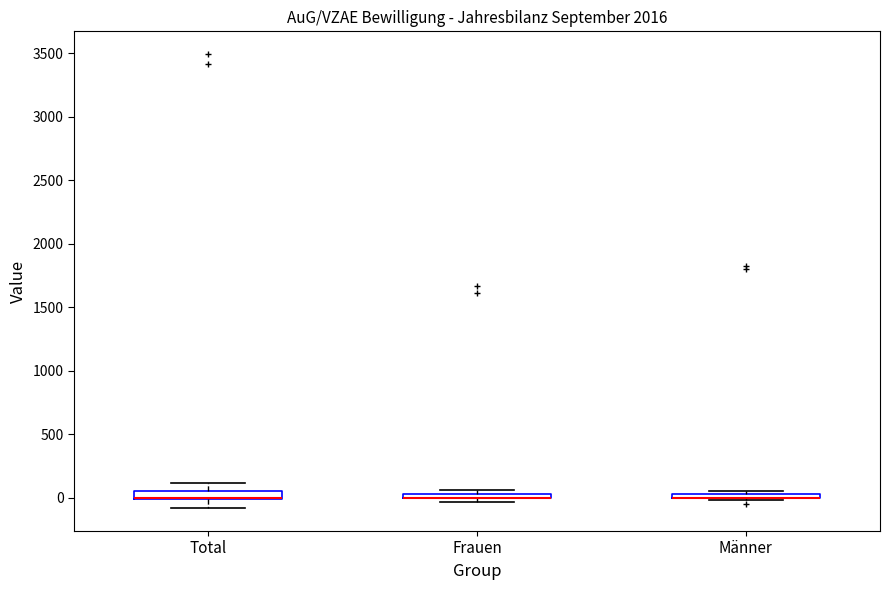

Where does the lower whisker of the box for Total end on the y-axis? The values are not printed on the chart, so give them approximately, as read against the axis.

-100